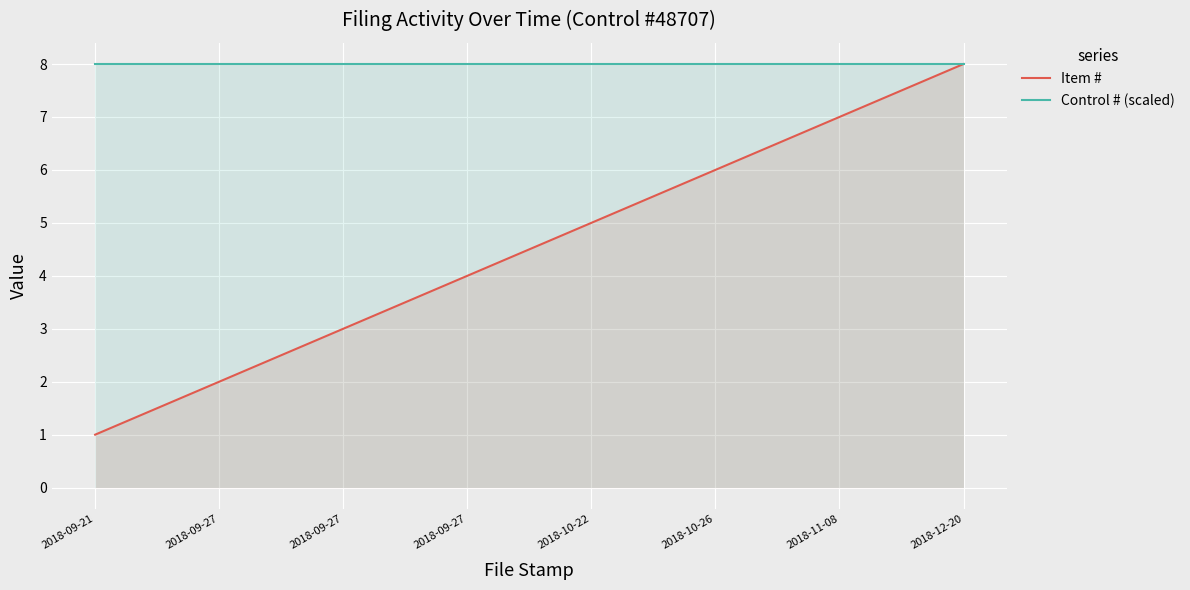

What is the lowest value of the Item # series?

1